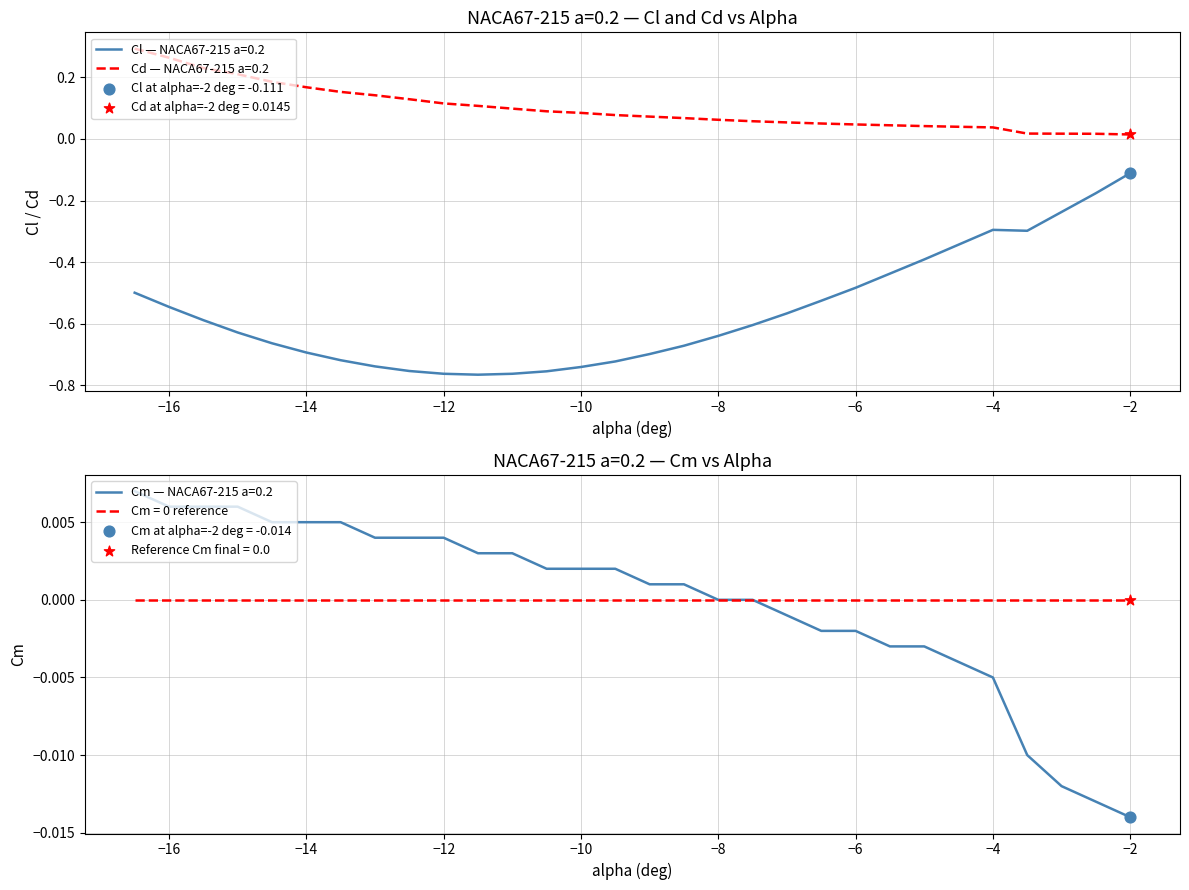

True or false: Cl — NACA67-215 a=0.2 and Cd — NACA67-215 a=0.2 cross at least once.

False